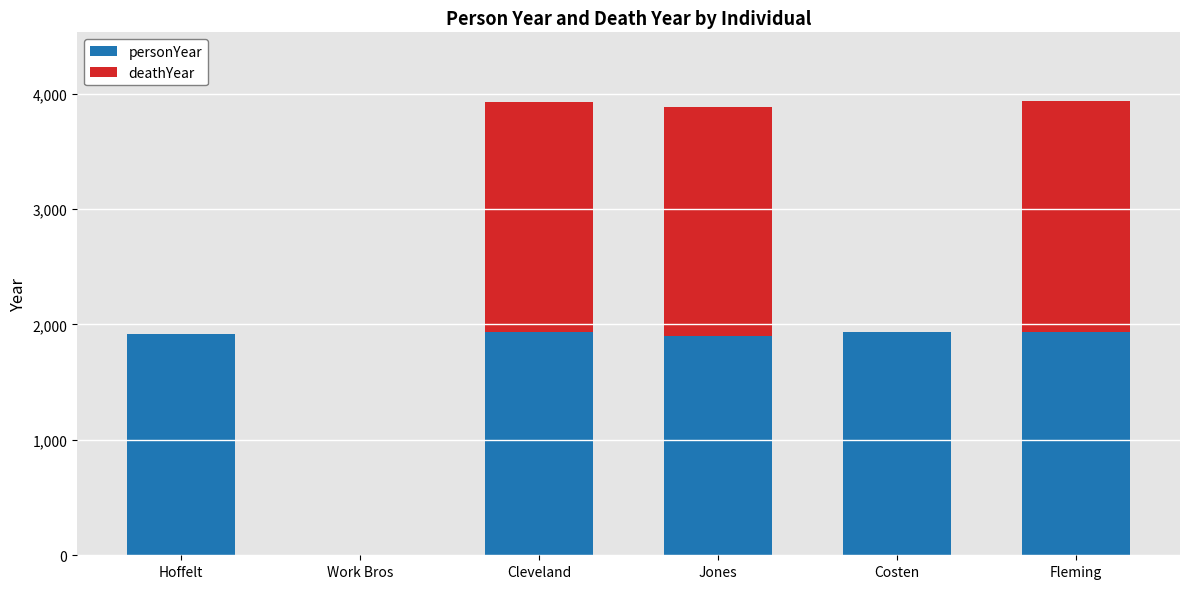

The value of personYear at Hoffelt is 1920. True or false?

True